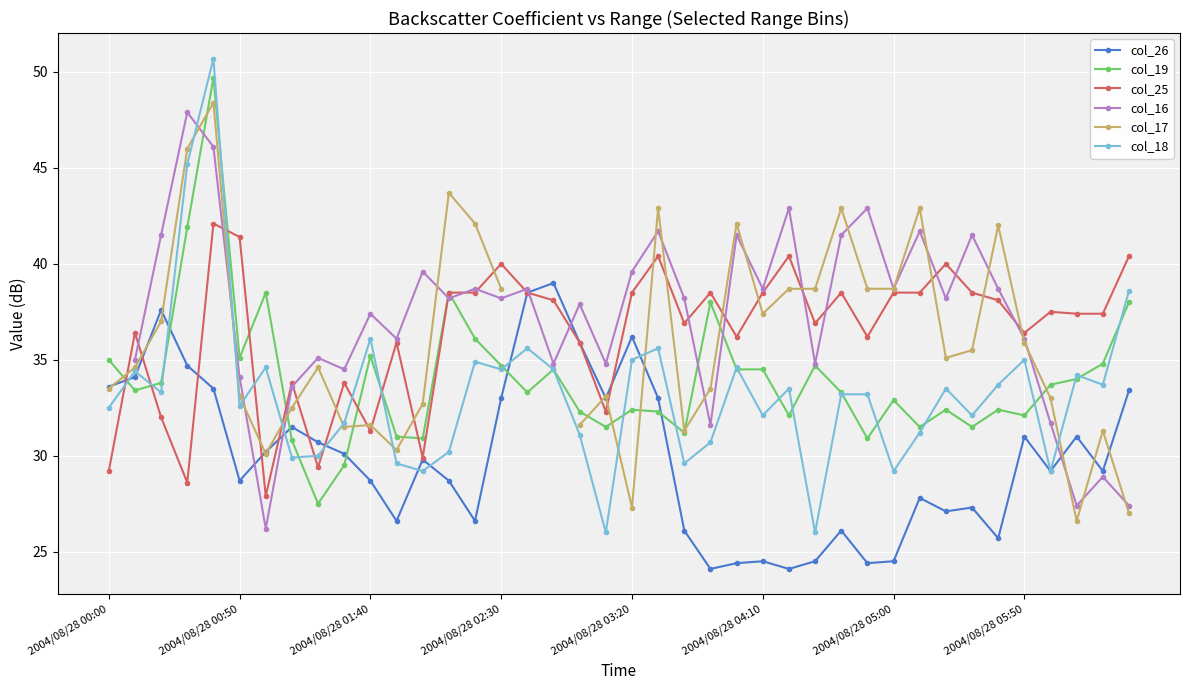

True or false: col_18 and col_25 intersect in this chart.

True